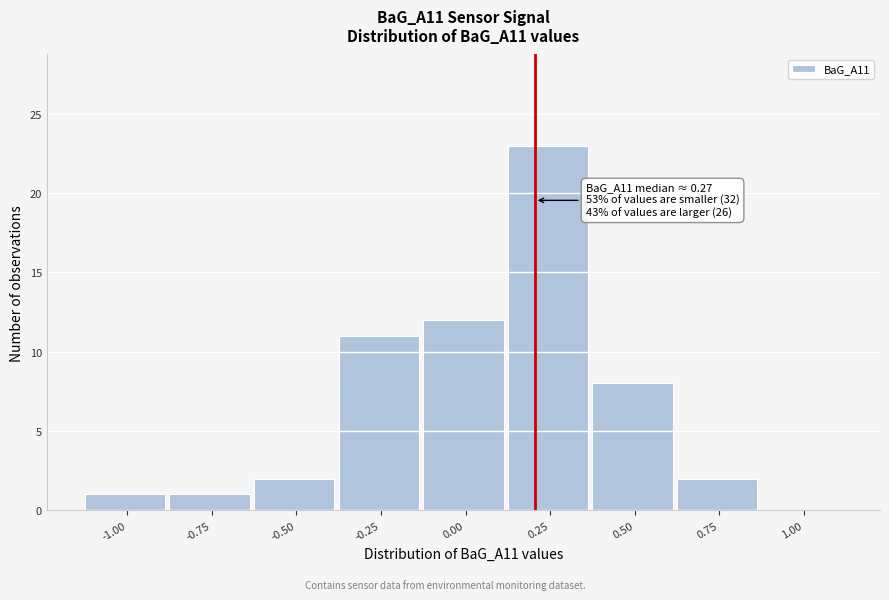

Reading left to right, extract all data points from this chart.

-1.00=1	-0.75=1	-0.50=2	-0.25=11	0.00=12	0.25=23	0.50=8	0.75=2	1.00=0